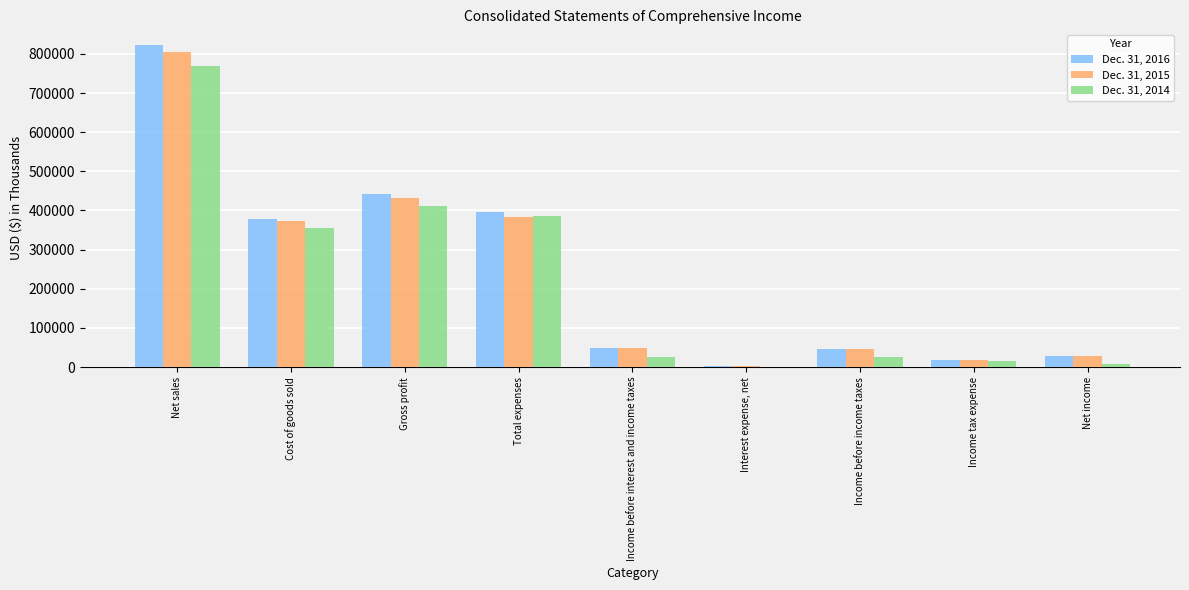

At which label is Dec. 31, 2016 closest to 411902?

Total expenses